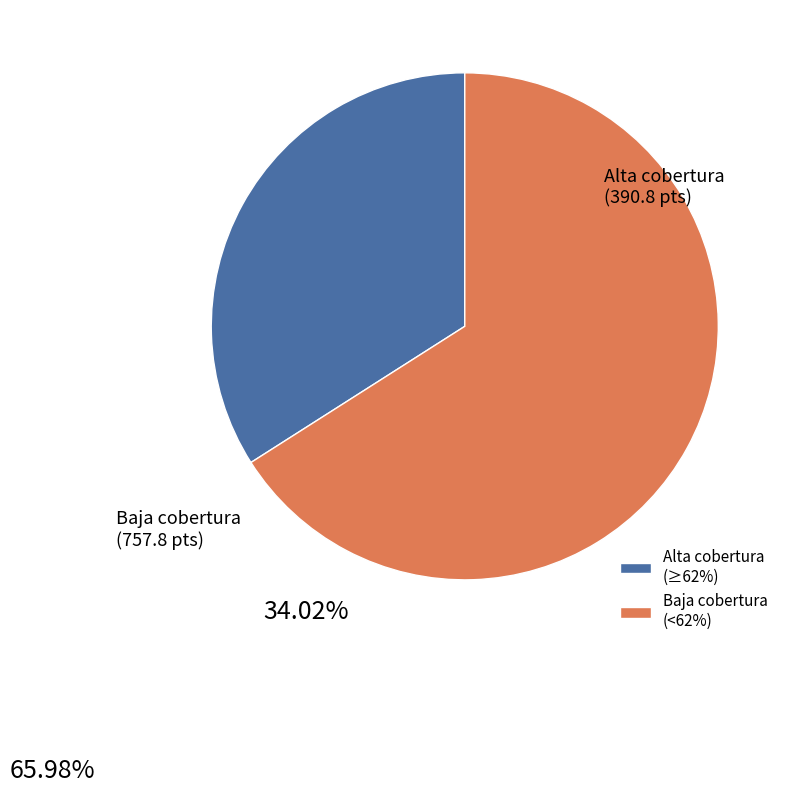

What is the smallest slice in the pie chart?

Alta cobertura (≥62%)